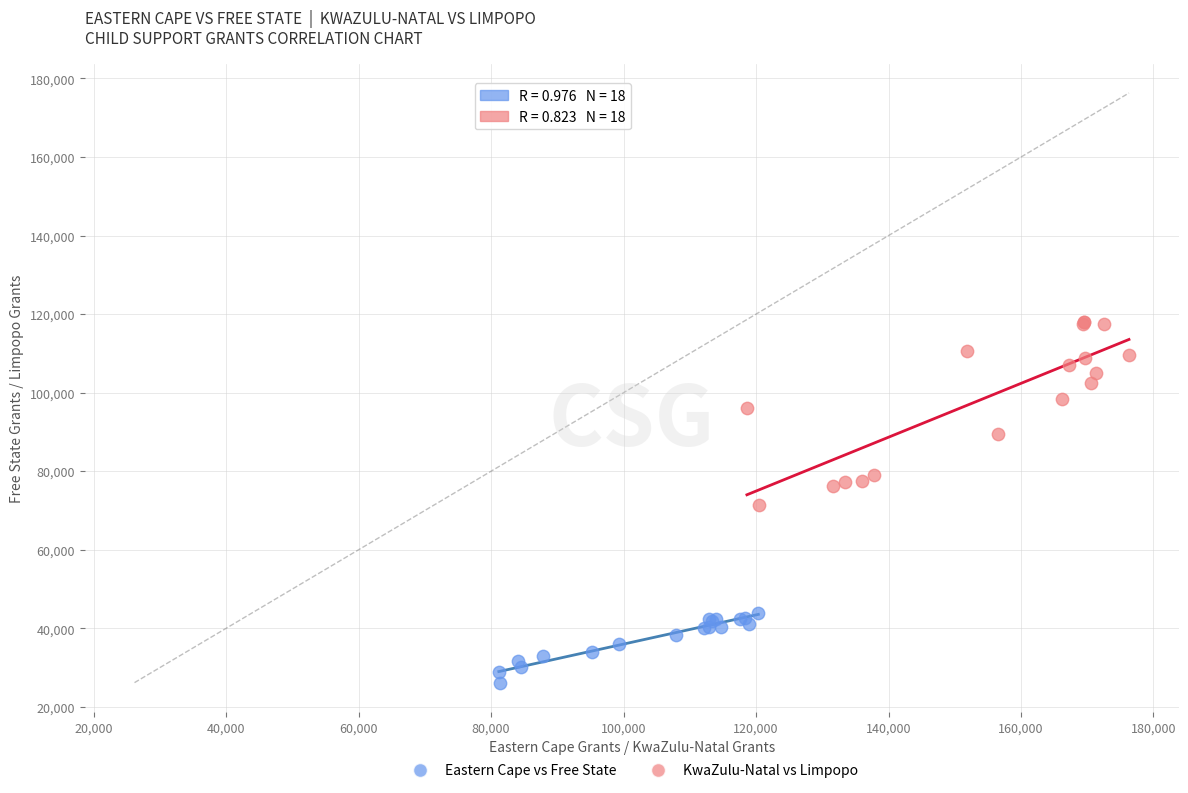

What are all the series names shown in the legend?

Eastern Cape vs Free State, KwaZulu-Natal vs Limpopo